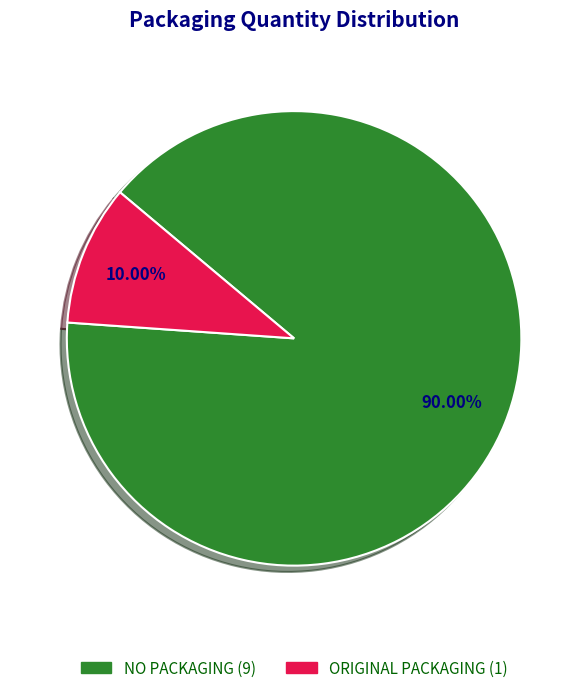

Between NO PACKAGING and ORIGINAL PACKAGING, which is larger?

NO PACKAGING